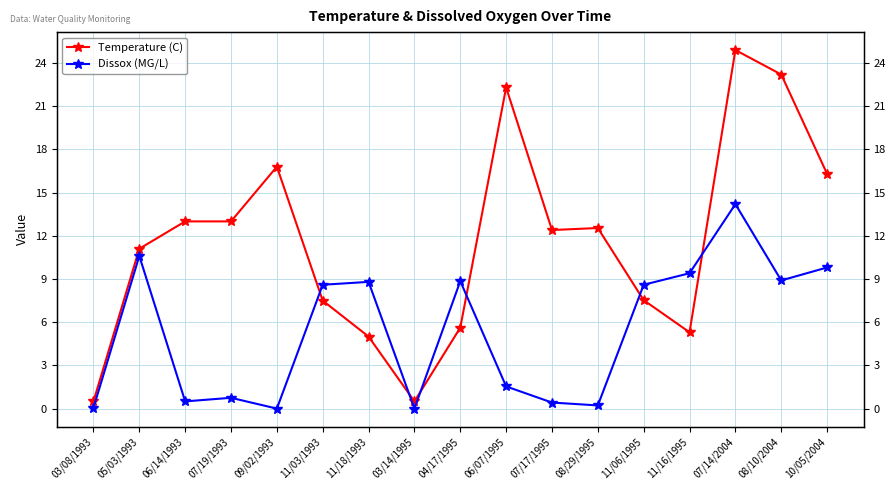

True or false: Temperature (C) has a value of 5.0 at 11/06/1995.

False